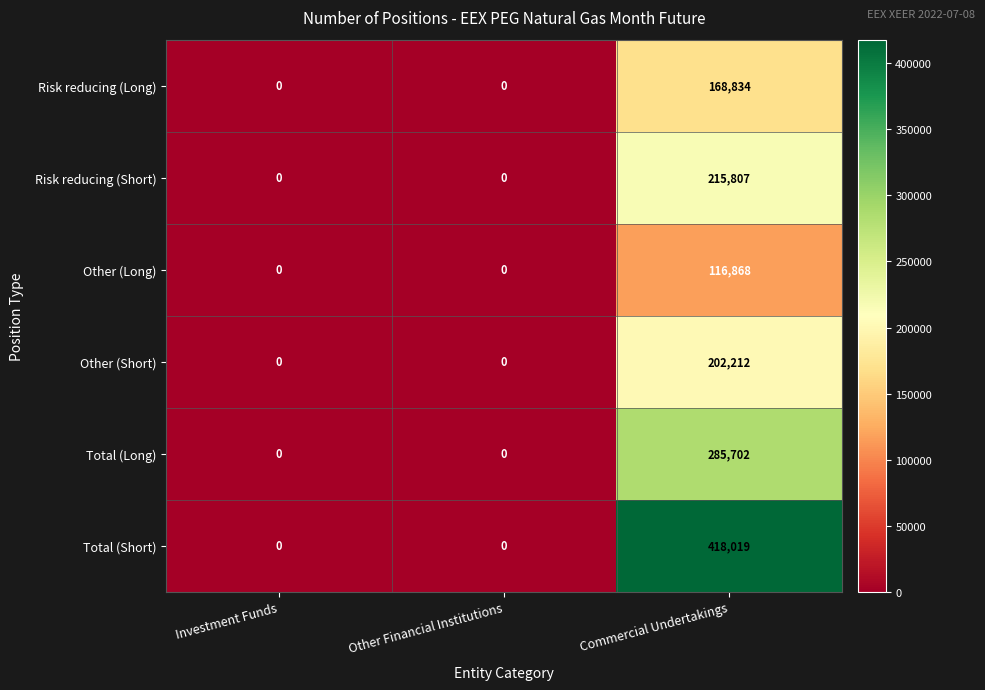

What is the average value of the Other (Short) series?

67404